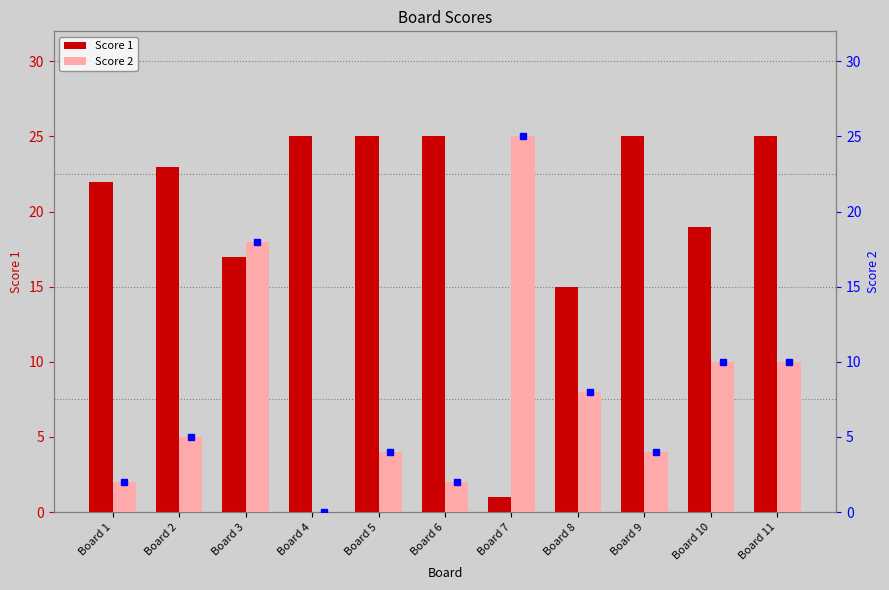

Reading left to right, list all the values displayed in this chart.

Score 1: Board 1=22	Board 2=23	Board 3=17	Board 4=25	Board 5=25	Board 6=25	Board 7=1	Board 8=15	Board 9=25	Board 10=19	Board 11=25
Score 2: Board 1=2	Board 2=5	Board 3=18	Board 4=0	Board 5=4	Board 6=2	Board 7=25	Board 8=8	Board 9=4	Board 10=10	Board 11=10